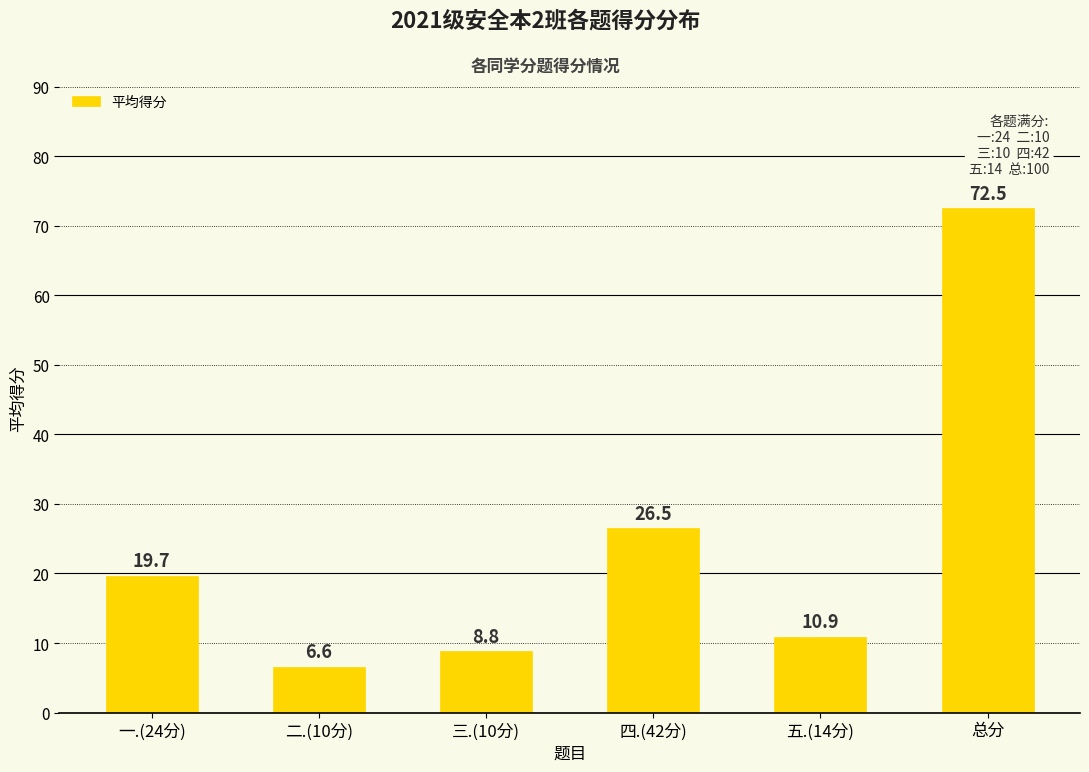

Between 一.(24分) and 三.(10分), which is larger?

一.(24分)